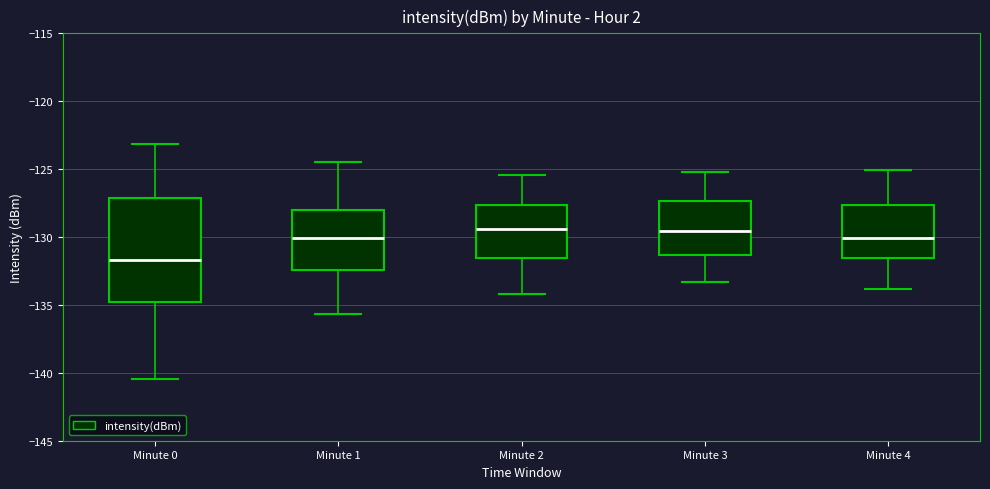

Reading left to right, read every box against the y-axis: the position of its median line, the range the box covers, and the ends of its whiskers. The values are not printed on the chart, so give them approximately, as read against the axis.

Minute 0: median -131.5, box -135.0 to -127.0, whiskers -140.5 to -123.0
Minute 1: median -130.0, box -132.5 to -128.0, whiskers -135.5 to -124.5
Minute 2: median -129.5, box -131.5 to -127.5, whiskers -134.0 to -125.5
Minute 3: median -129.5, box -131.5 to -127.5, whiskers -133.5 to -125.0
Minute 4: median -130.0, box -131.5 to -127.5, whiskers -134.0 to -125.0